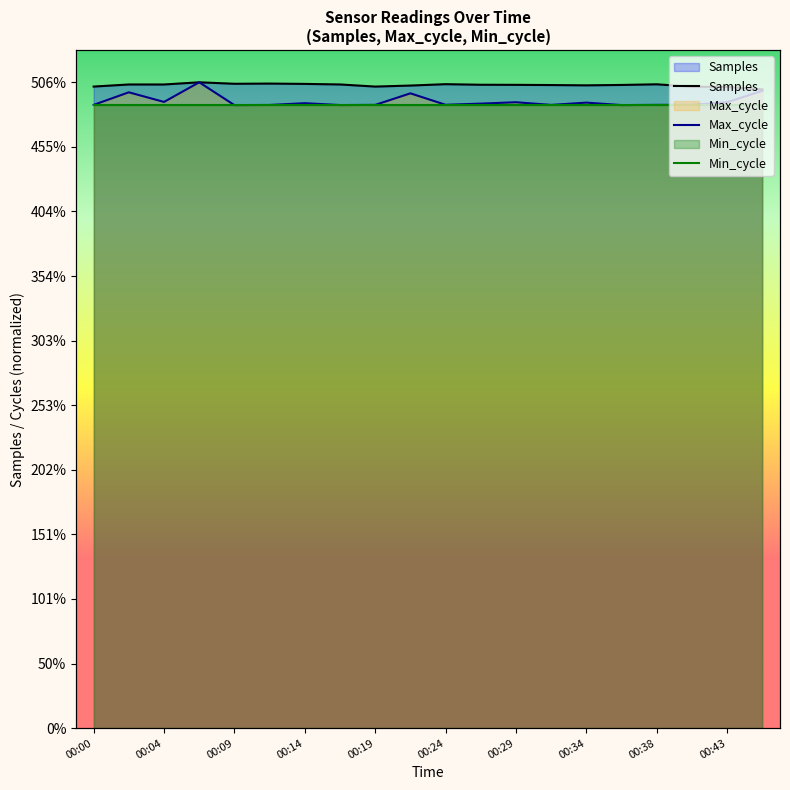

Between 00:09 and 00:43, which is larger?

00:09